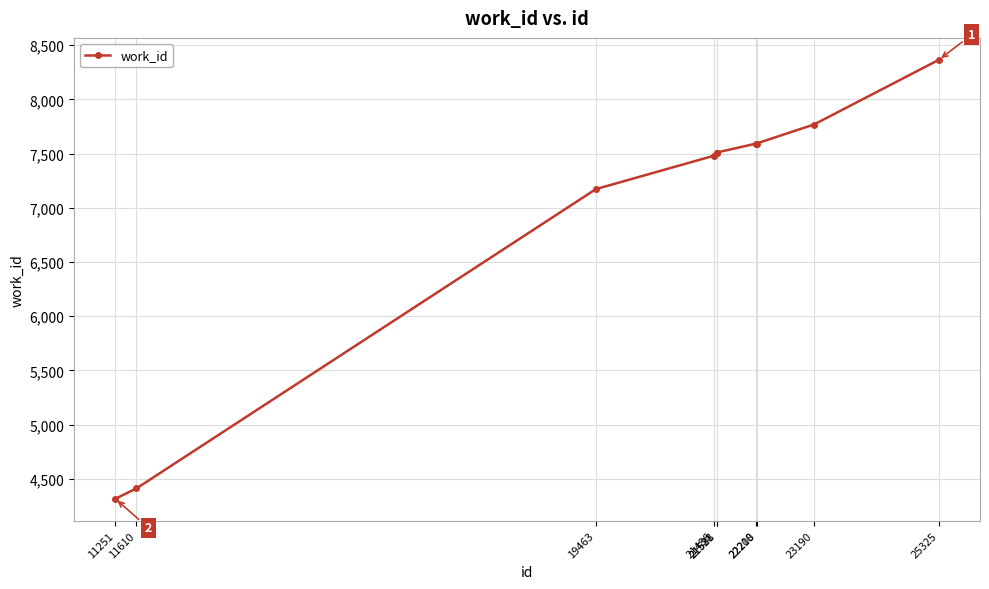

What is the average value?

6972